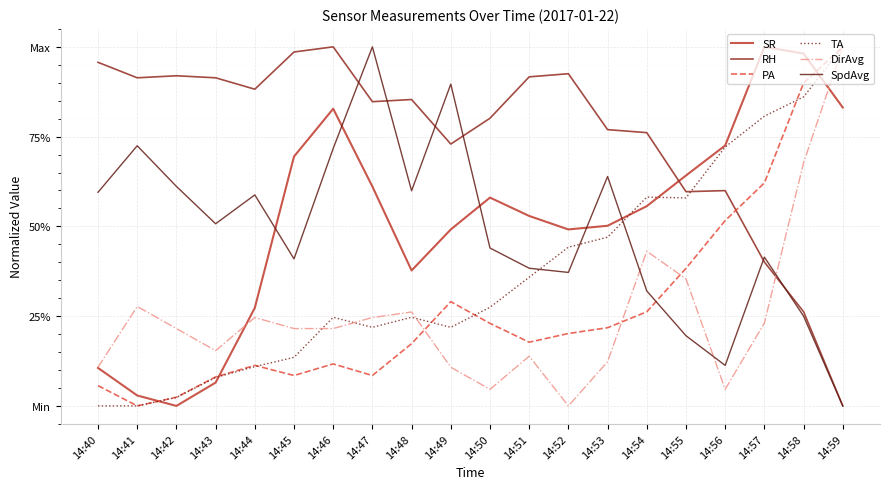

Does the chart display data point markers on the line(s)?

No